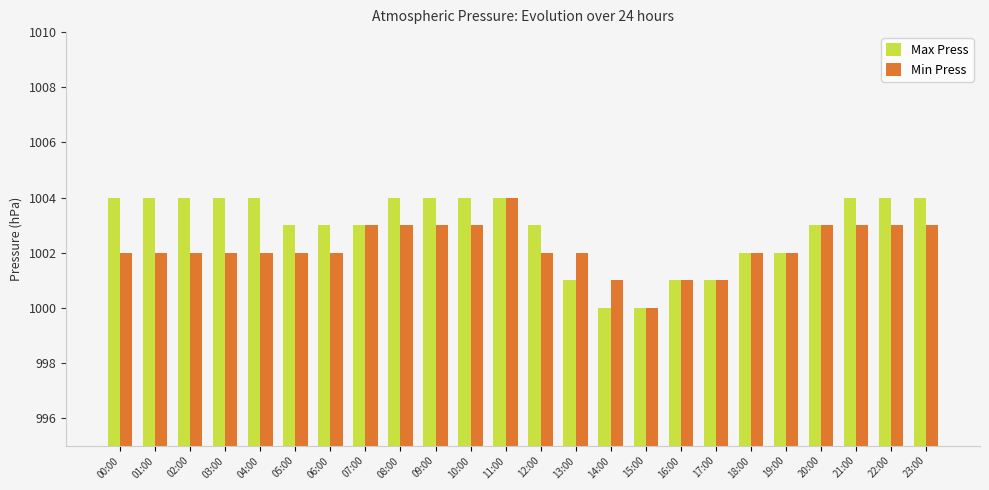

Which series has the largest total across all categories?

Max Press